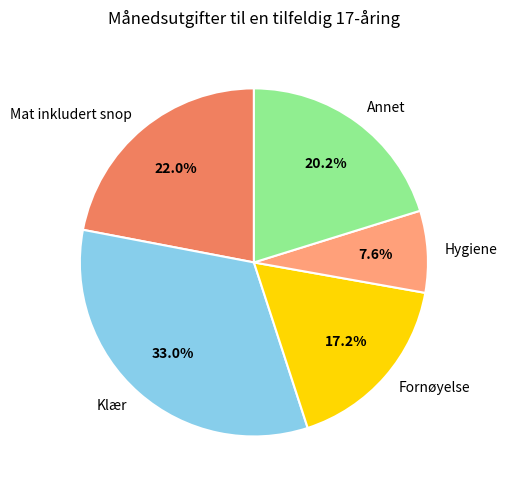

The Mat inkludert snop slice represents 22% of the pie. True or false?

True